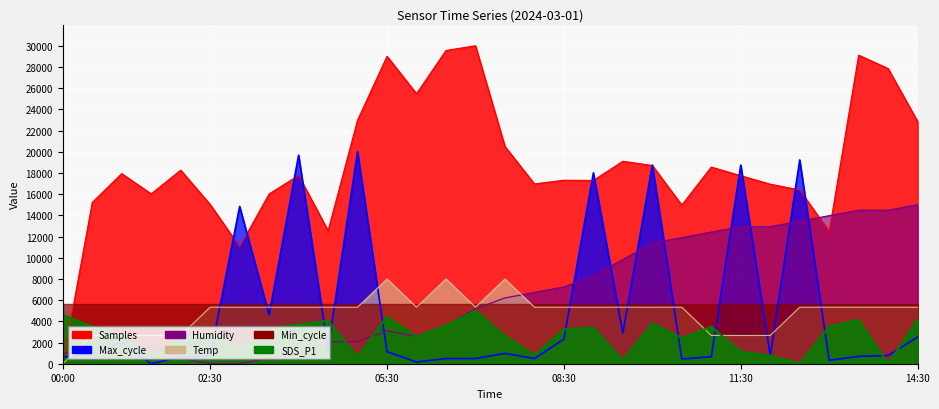

What is the sum of all Humidity values?

196551.7